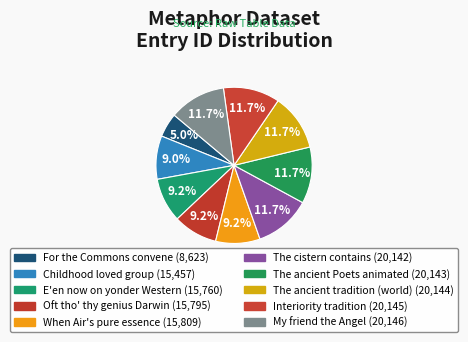

Which slice is the smallest?

For the Commons convene